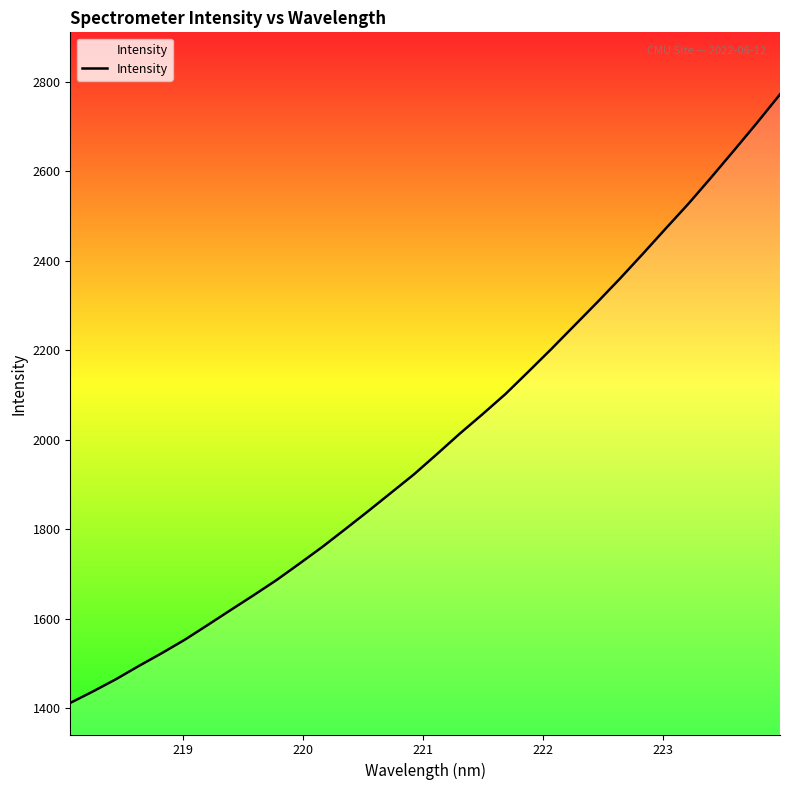

What is the difference between the maximum and minimum values?

1360.3